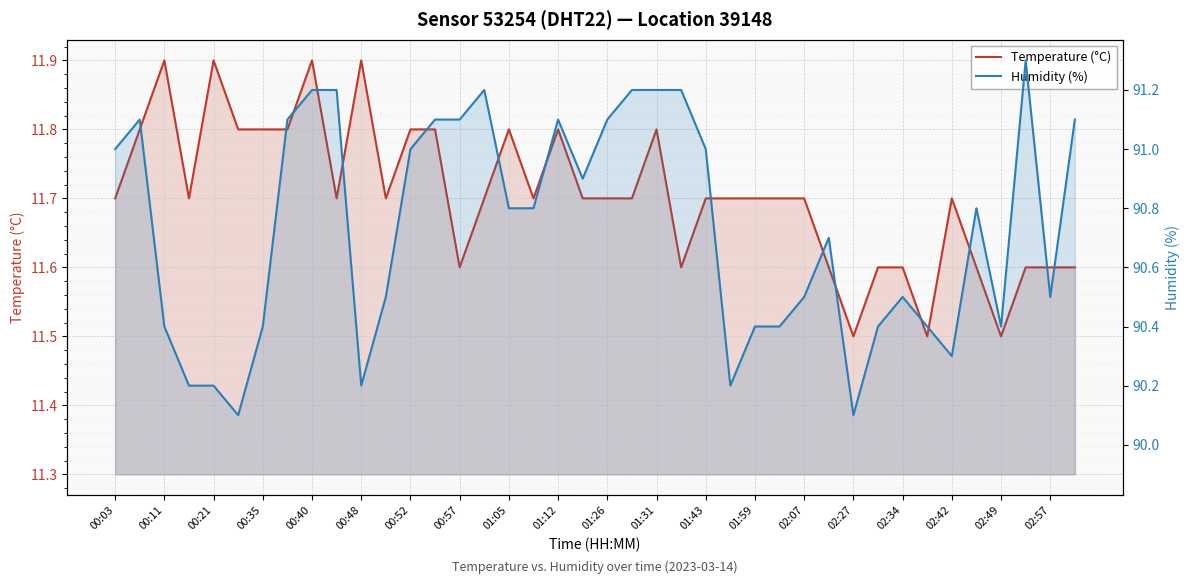

True or false: humidity has a value of 90.5 at 02:57.

True